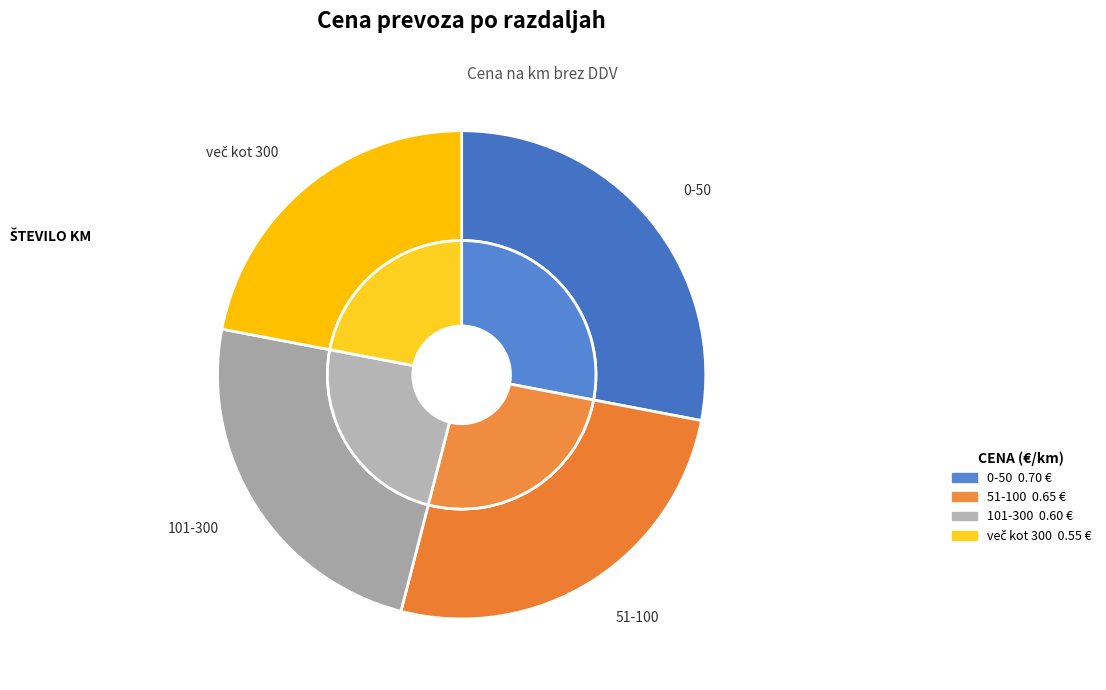

What is the largest slice in the pie chart?

0-50